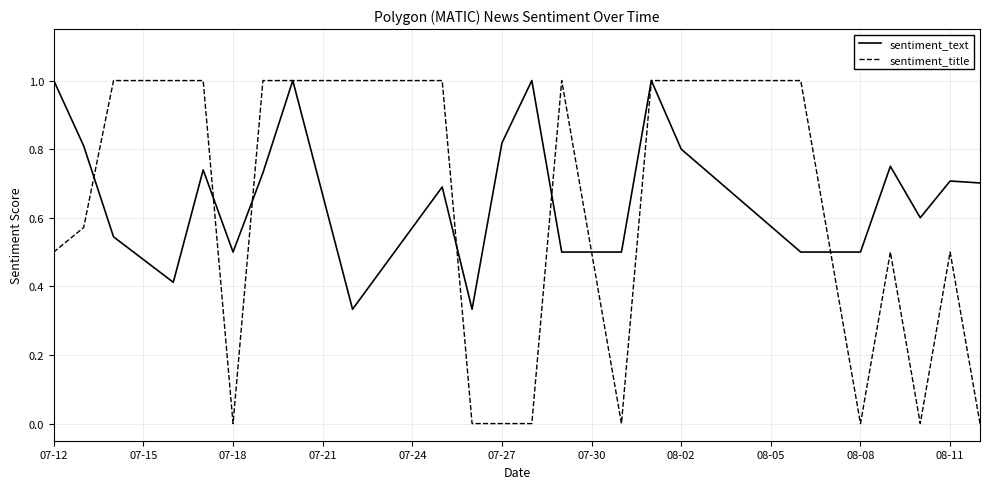

What position from the left is 08-08?

5